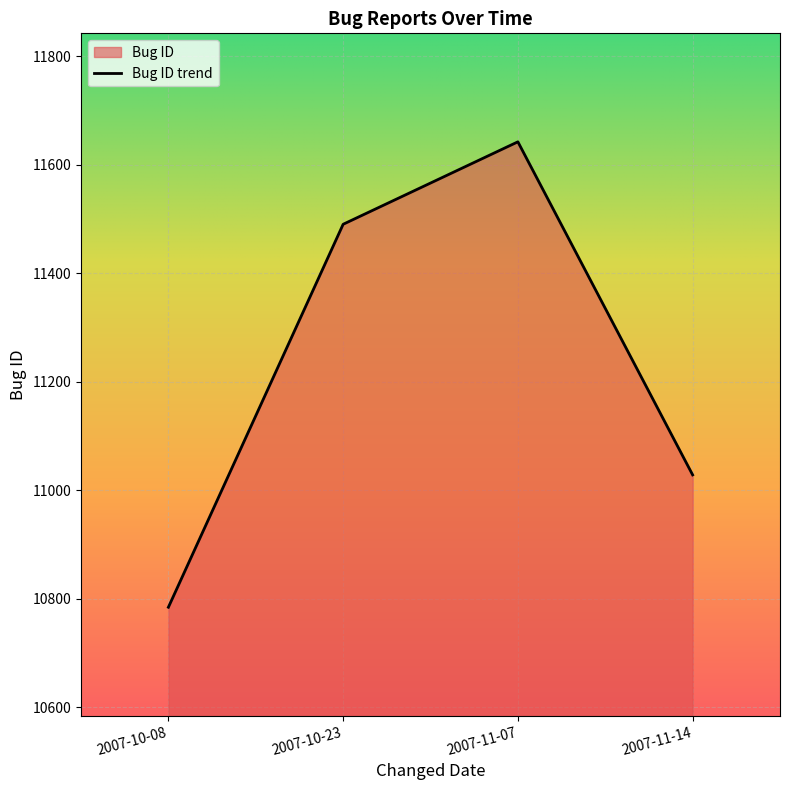

Reading left to right, transcribe all the data shown in this chart.

10784	11490	11642	11028